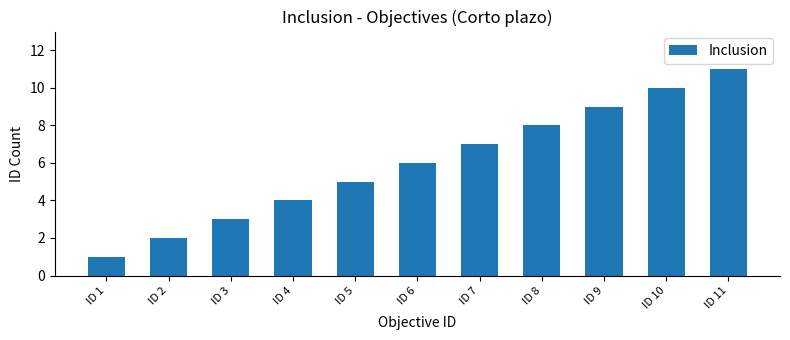

Is it true that the value at ID 4 is 3?

False